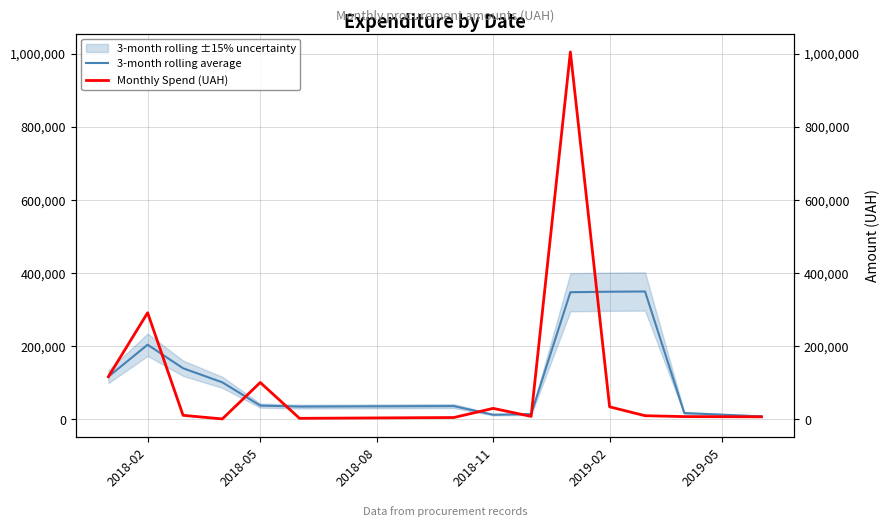

Is this an area chart (filled region under the line)?

No